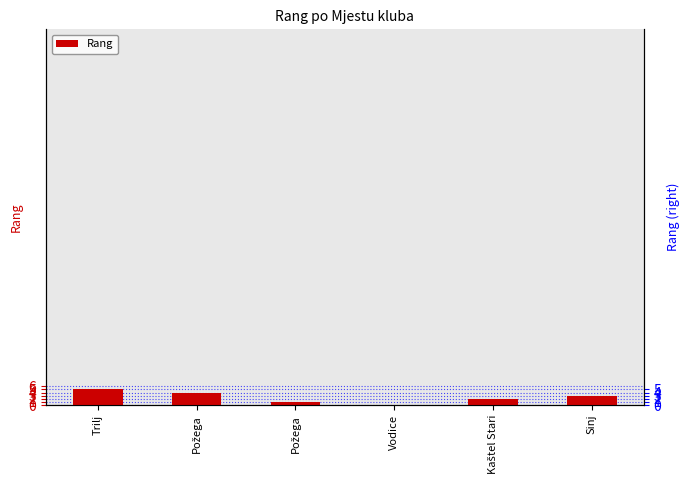

Reading left to right, what are all the values shown in this chart?

5	4	1	0	2	3